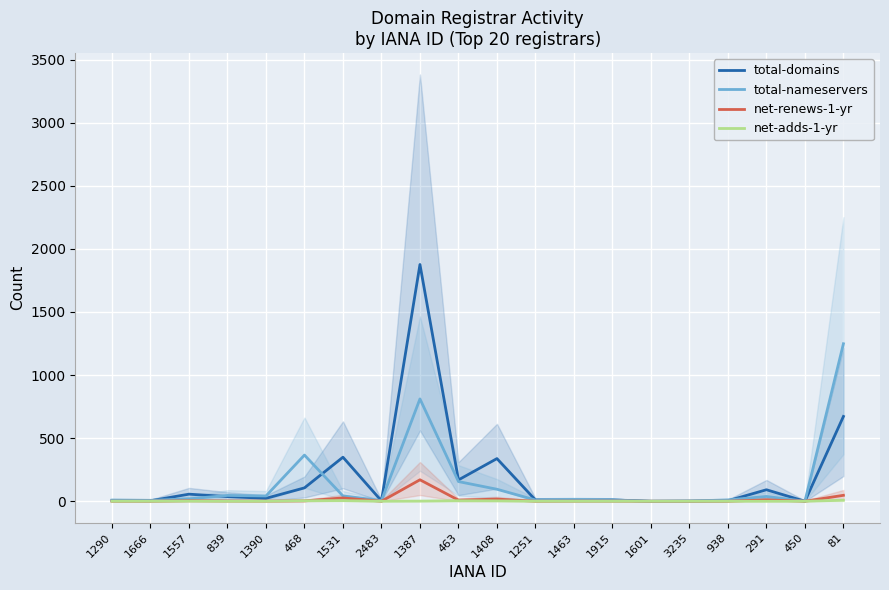

Reading left to right, what are all the values shown in this chart?

total-domains: 6	4	56	37	23	106	349	3	1876	169	338	10	9	10	0	1	4	91	0	672
total-nameservers: 9	7	19	46	42	366	42	5	811	156	95	10	13	10	0	2	10	38	0	1248
net-renews-1-yr: 0	0	4	2	1	3	26	0	170	9	17	0	1	1	0	0	0	11	0	47
net-adds-1-yr: 0	0	1	0	0	4	5	0	1	4	3	0	0	0	0	0	0	0	0	8